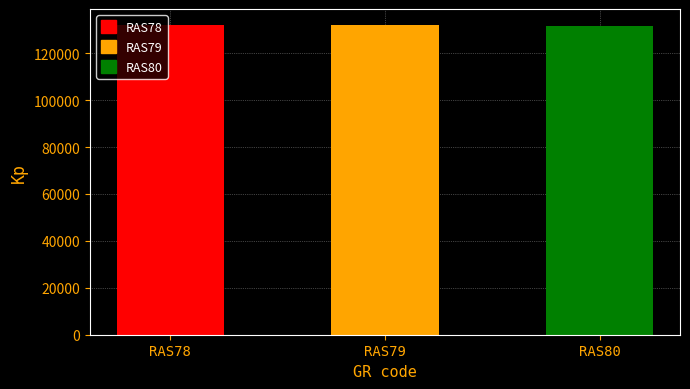

Rank the categories by value from lowest to highest.

RAS80, RAS78, RAS79